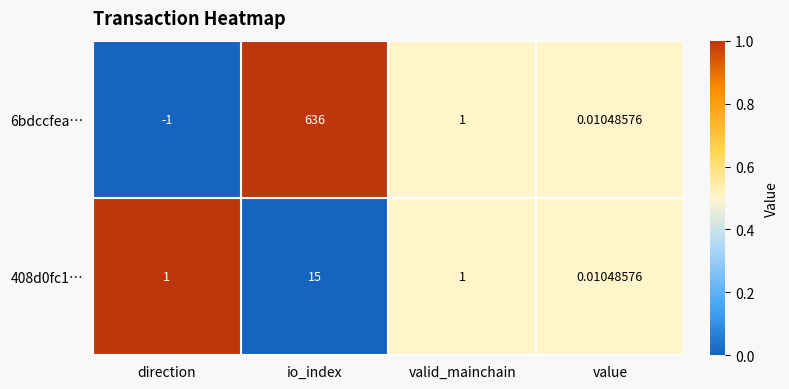

At which label does 408d0fc1… reach its minimum?

value